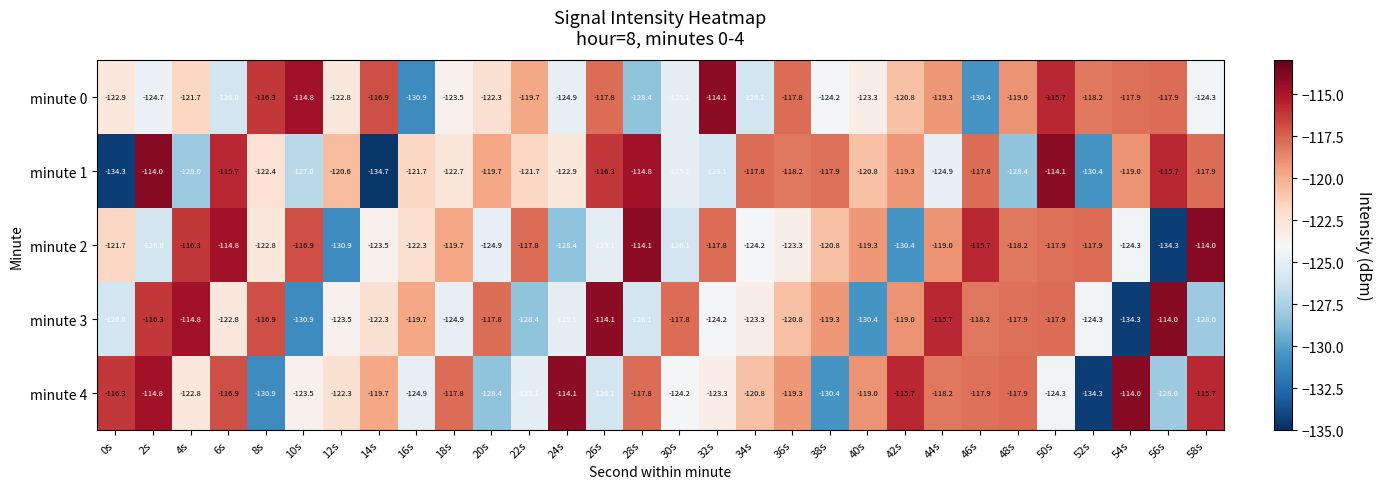

At 12s, list the series in order from smallest to largest.

minute 2, minute 3, minute 0, minute 4, minute 1